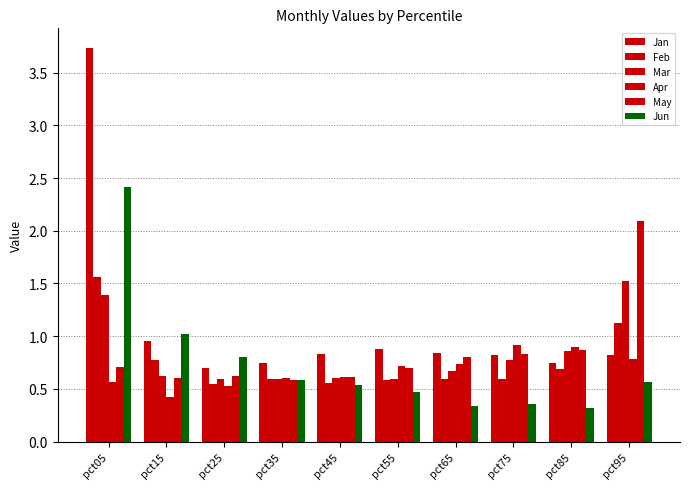

Rank the series by their maximum value, from highest to lowest.

Jan, Jun, May, Feb, Mar, Apr